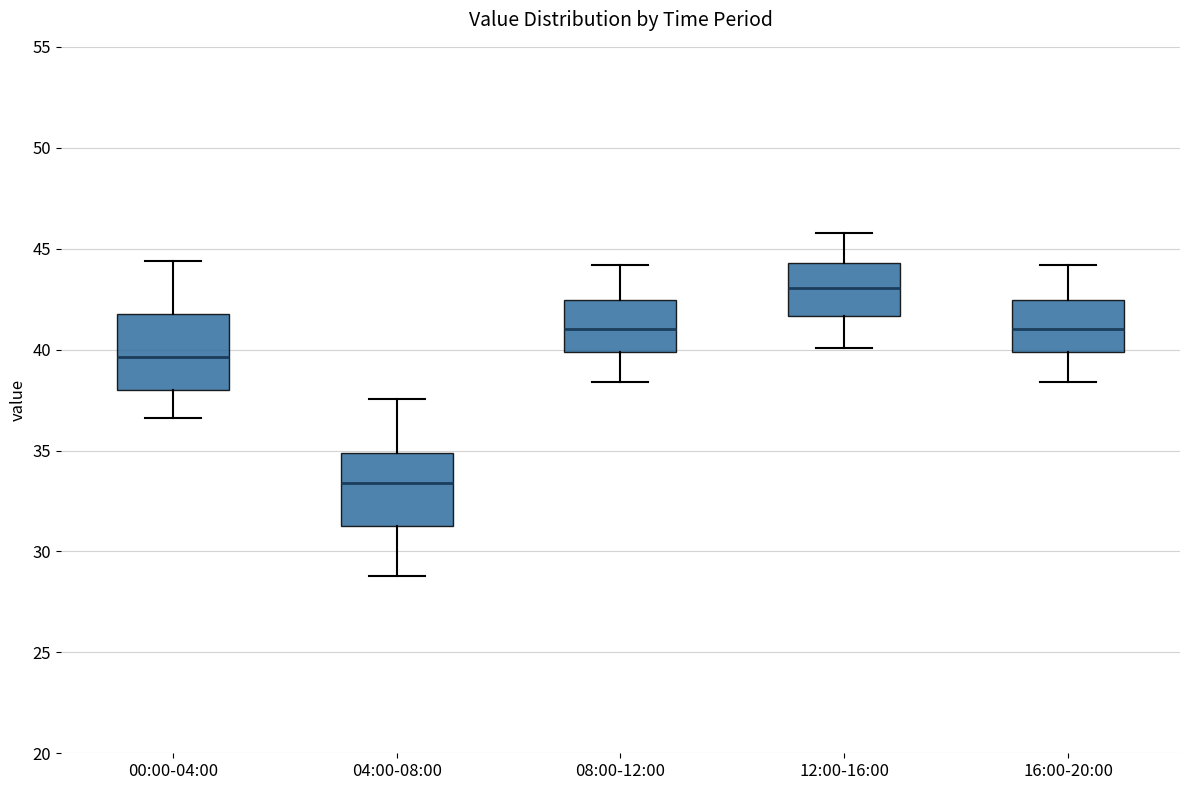

Which box's median line is the highest?

12:00-16:00